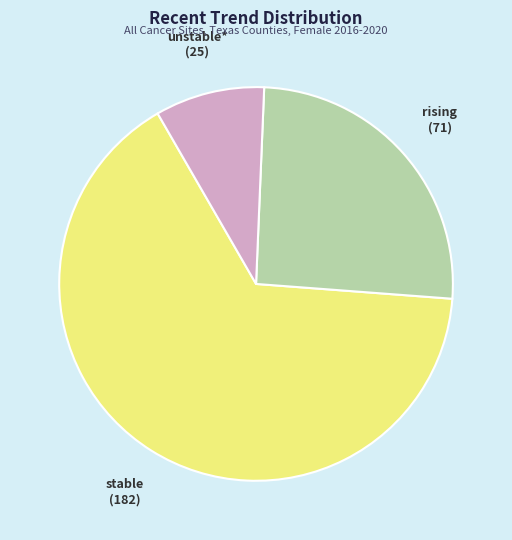

Does any single category account for the majority?

Yes